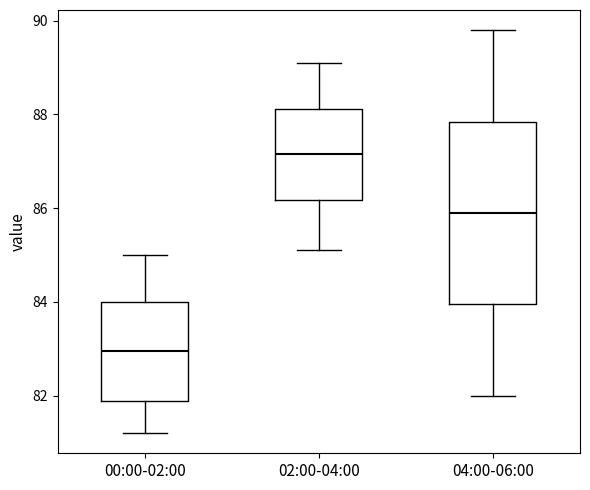

Where is the lower edge of the box for 00:00-02:00 on the y-axis? The values are not printed on the chart, so give them approximately, as read against the axis.

81.8